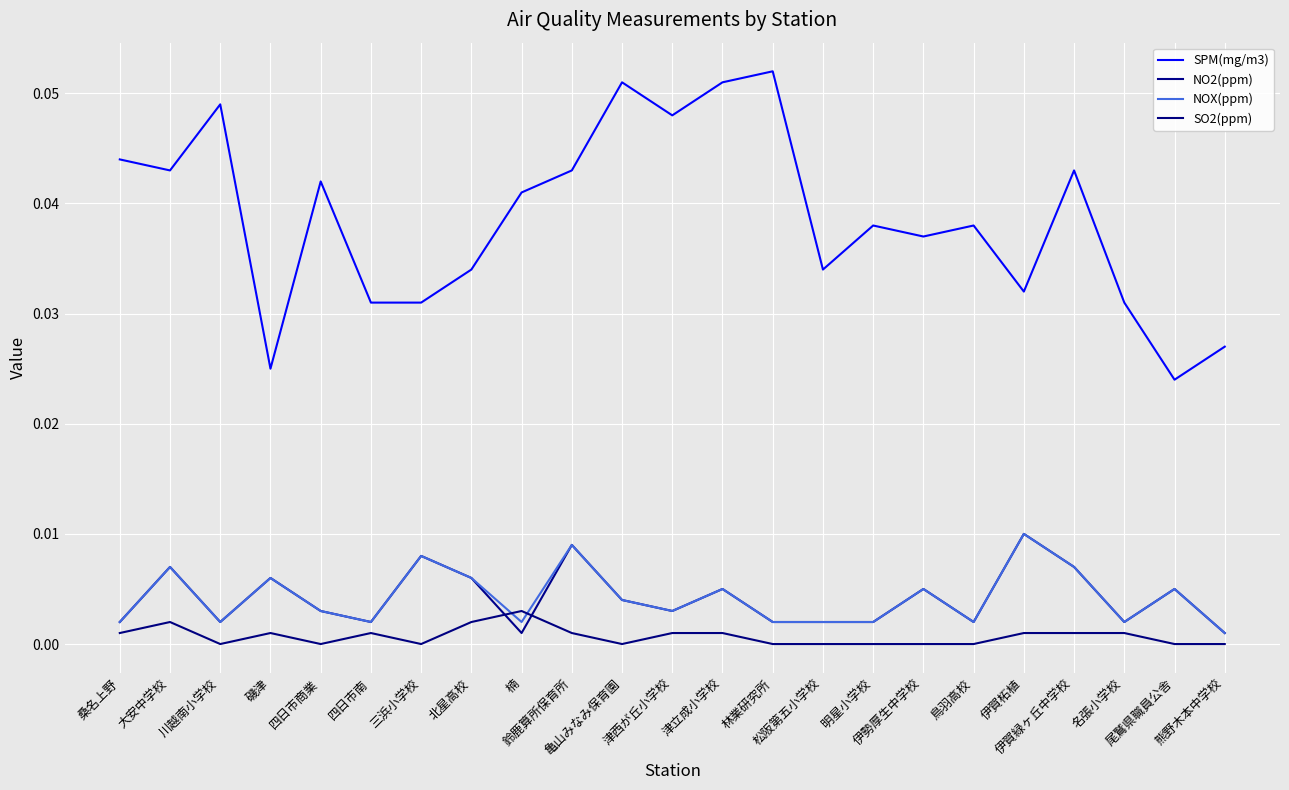

Count the NO2(ppm) values in the range 0 to 1.

23